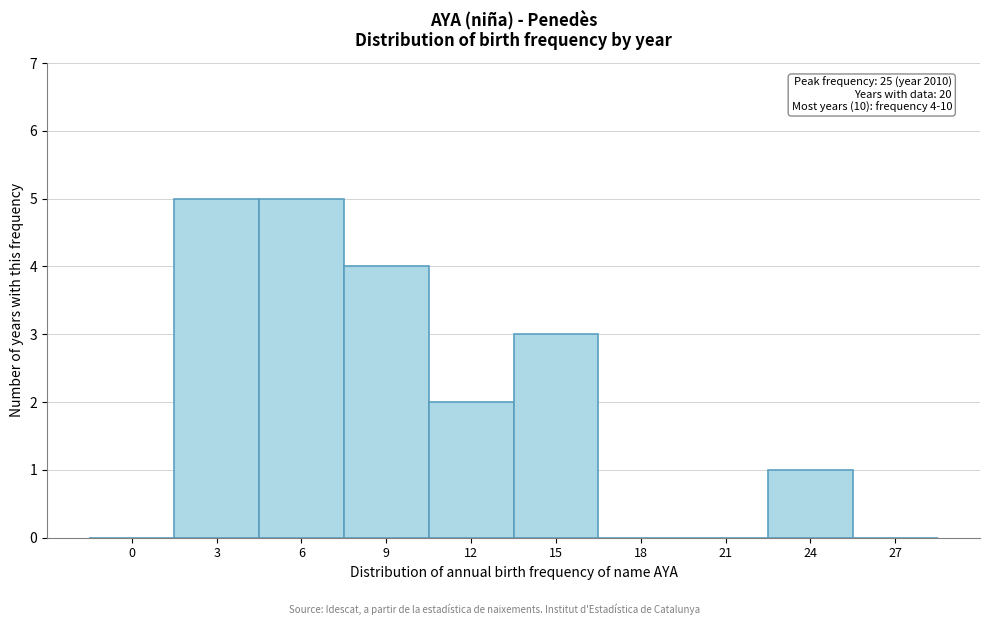

Reading left to right, list all the values displayed in this chart.

0=0	3=5	6=5	9=4	12=2	15=3	18=0	21=0	24=1	27=0